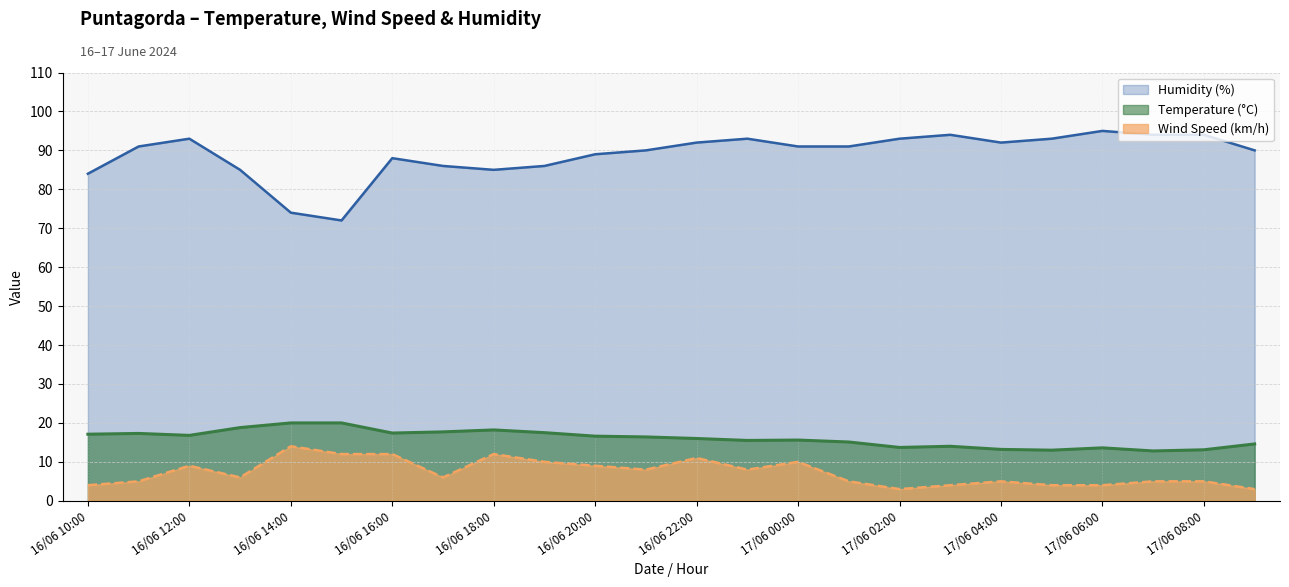

What is the label of the 13th point from the right?

16/06 21:00